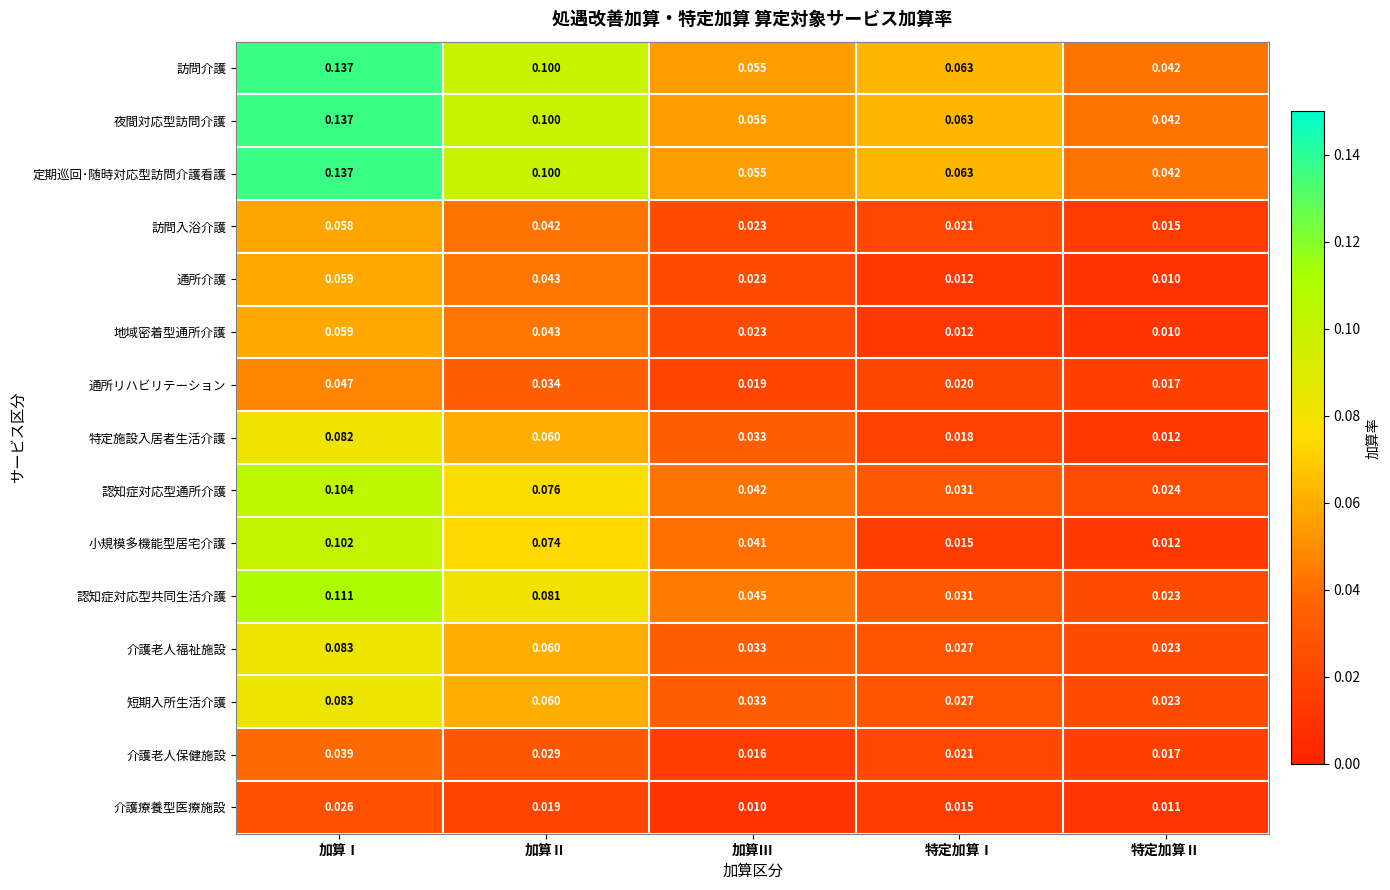

Between 加算Ⅲ and 特定加算Ⅰ, which series saw the biggest shift?

小規模多機能型居宅介護